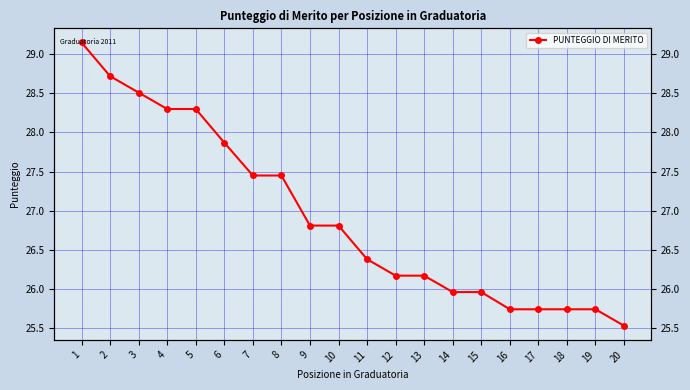

Which label corresponds to the largest value in the chart?

1